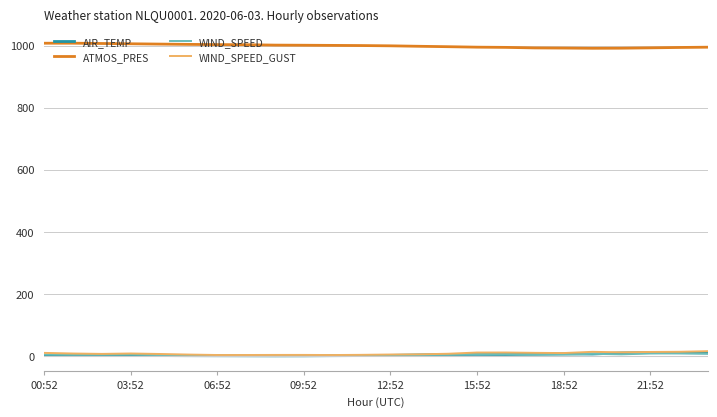

What is the average value of the WIND_SPEED_GUST series?

7.5